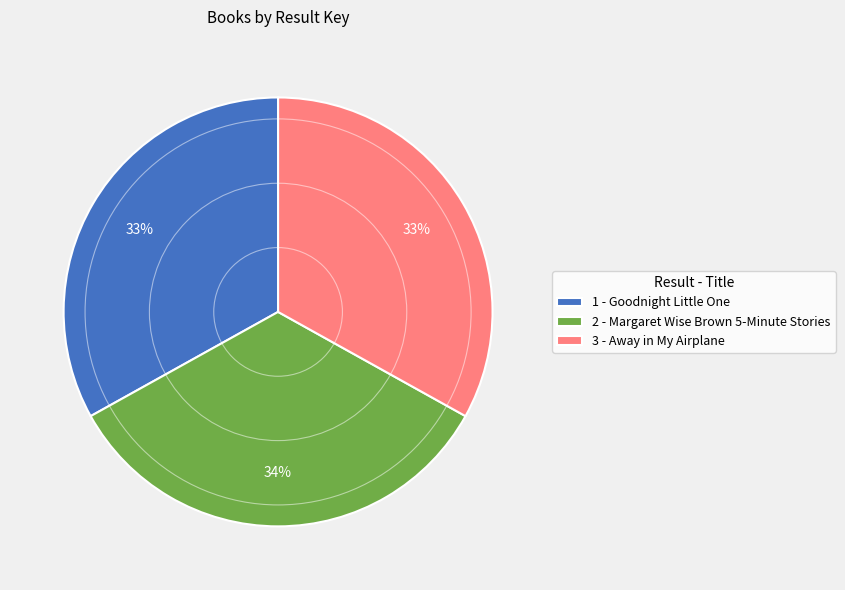

What percentage is the 3 - Away in My Airplane slice, to the nearest percent?

33%